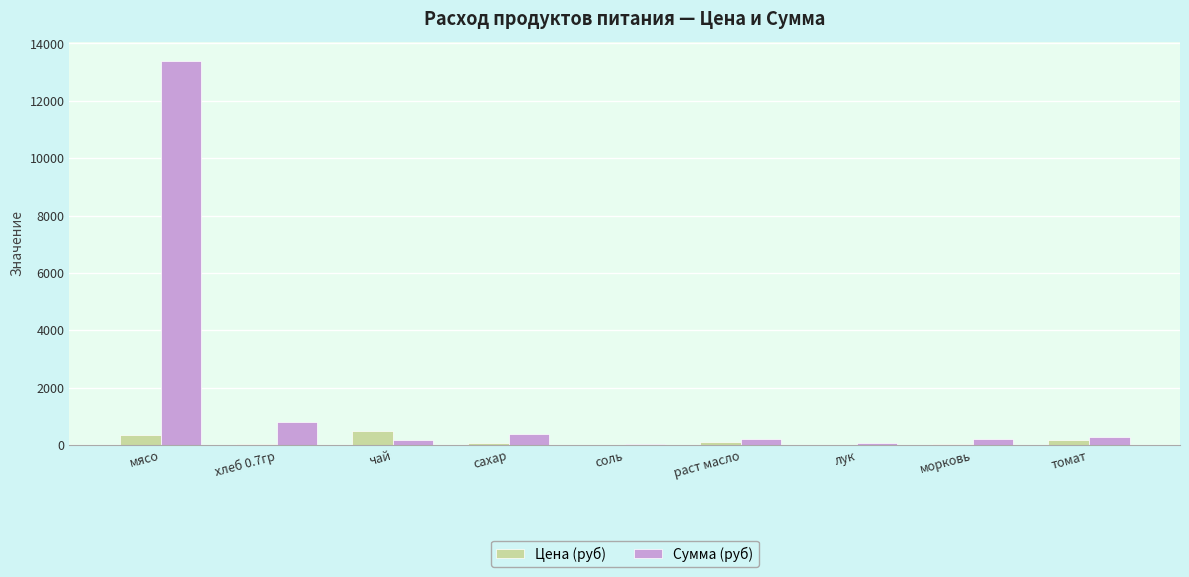

The Цена (руб) series shows 350.0 at мясо. True or false?

True